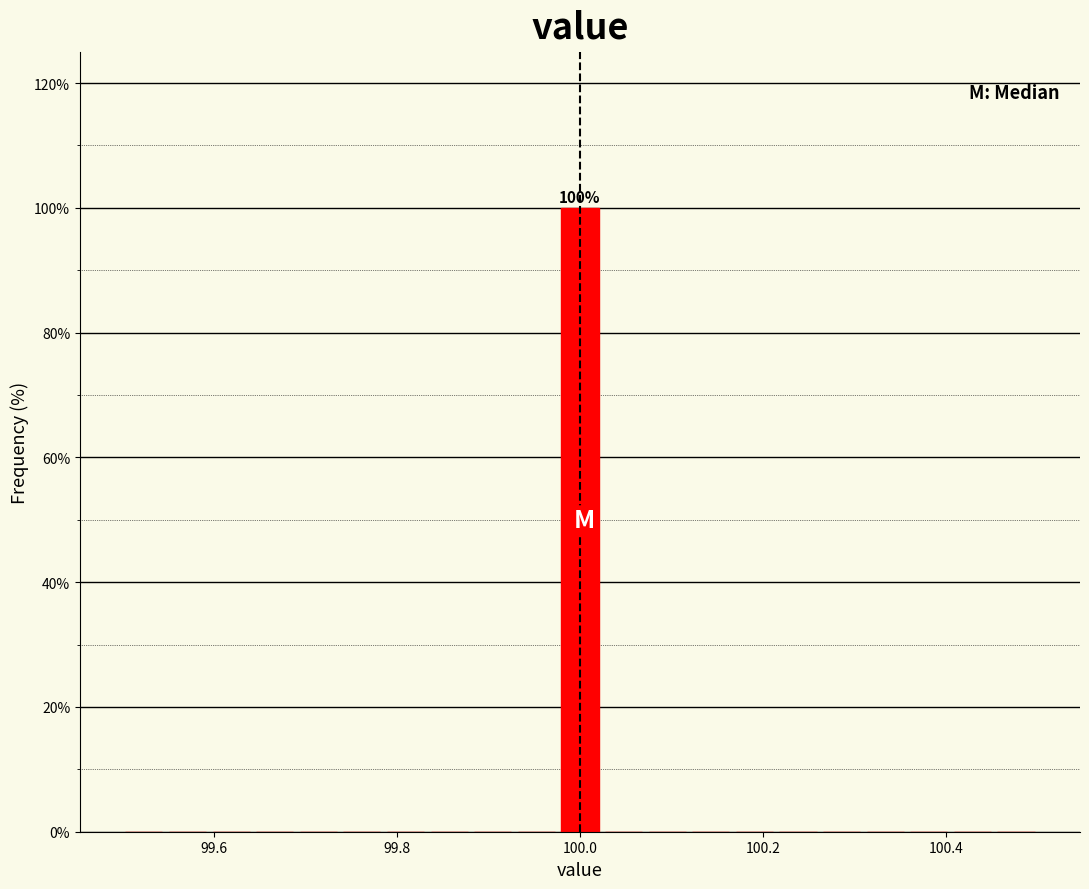

Around what value on the x-axis is the tallest bar? Give the approximate position of its centre, as read against the axis.

100.00